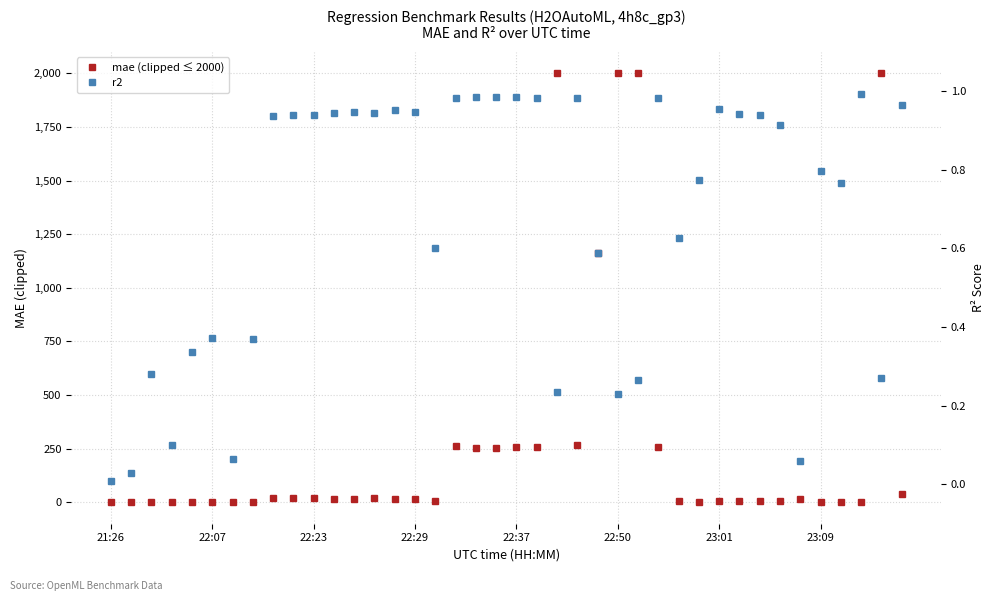

At 22:07, list the series in order from smallest to largest.

r2, mae (clipped ≤ 2000)